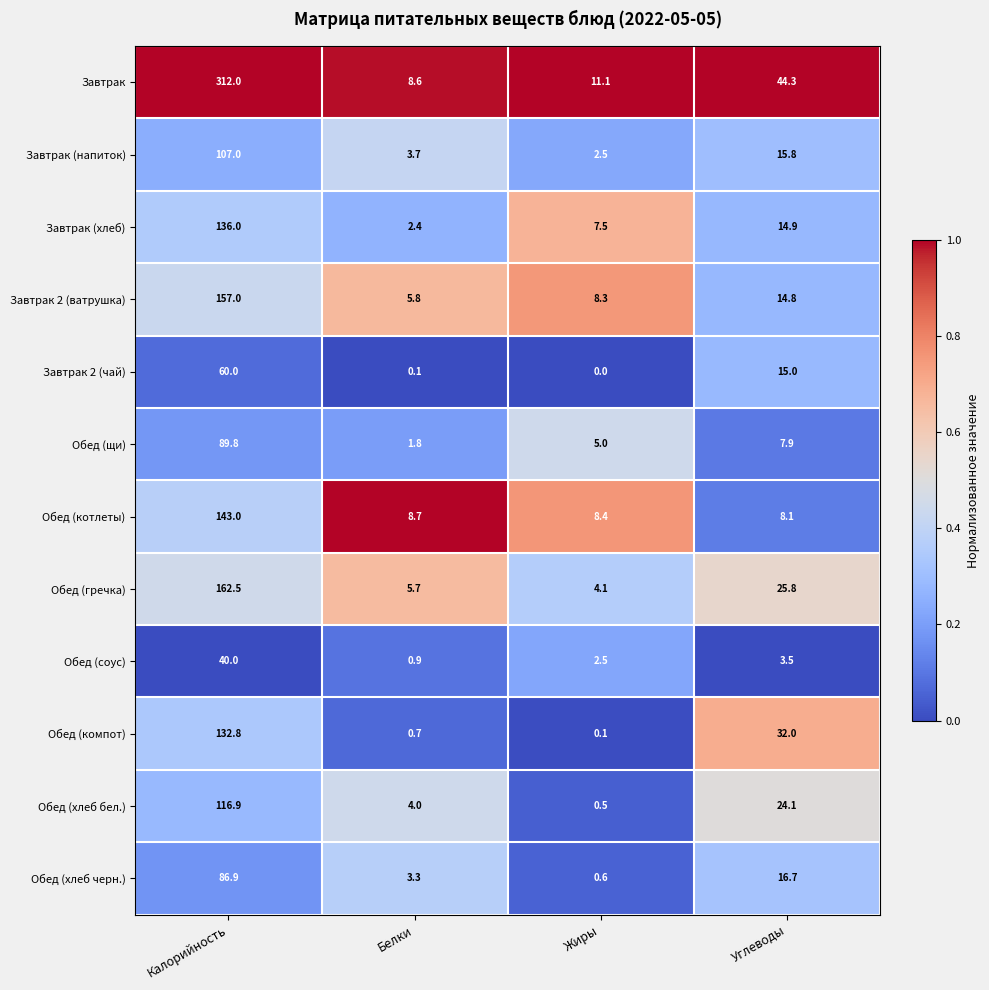

What is the sum of all Обед (гречка) values?

198.1